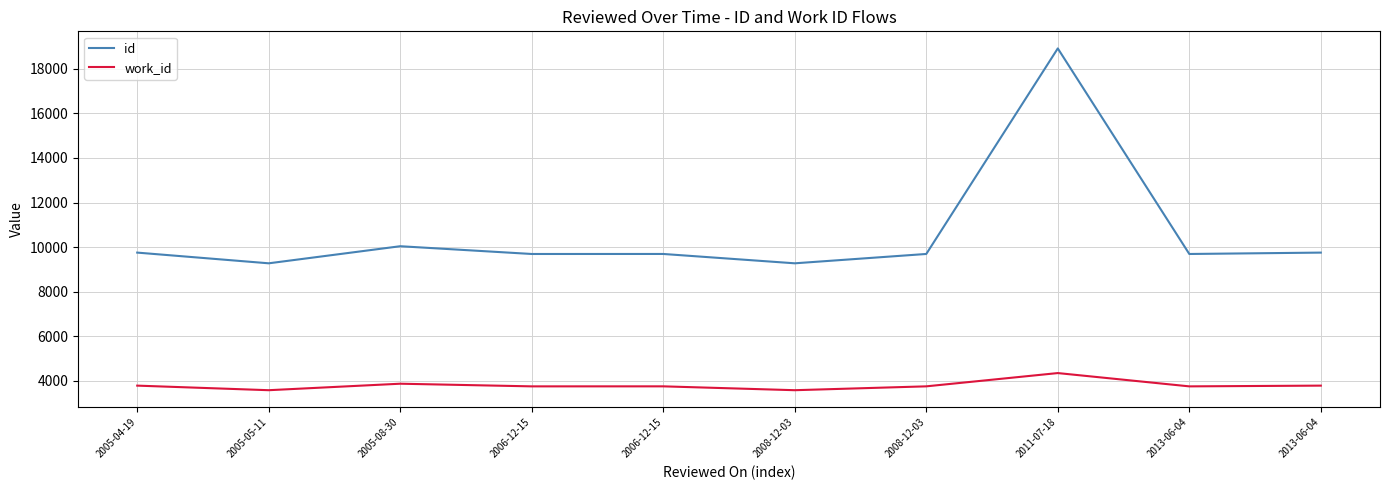

Rank the series by their average value, from highest to lowest.

id, work_id